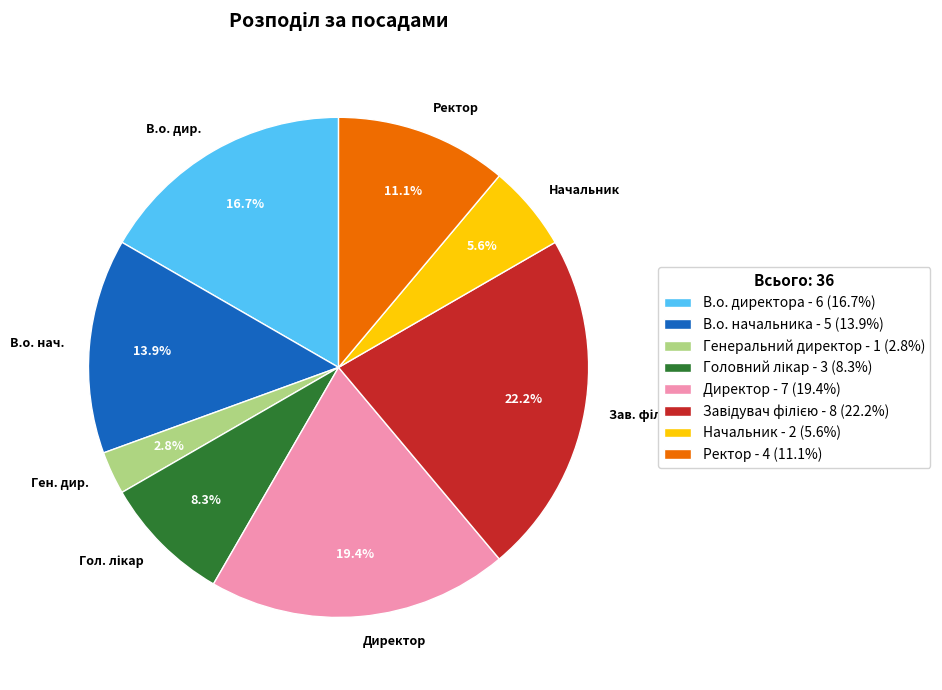

True or false: Начальник accounts for 6% of the total.

True